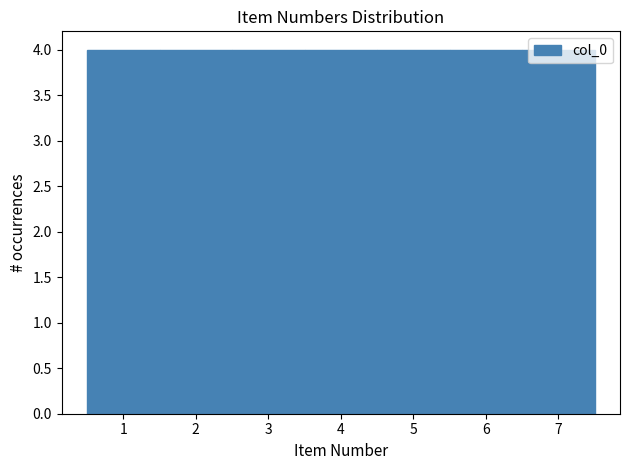

Reading left to right, list every bar in this chart as the range it spans on the x-axis followed by its height. The values are not printed on the chart, so give them approximately, as read against the axis.

0.5 to 1.5: 4
1.5 to 2.5: 4
2.5 to 3.5: 4
3.5 to 4.5: 4
4.5 to 5.5: 4
5.5 to 6.5: 4
6.5 to 7.5: 4